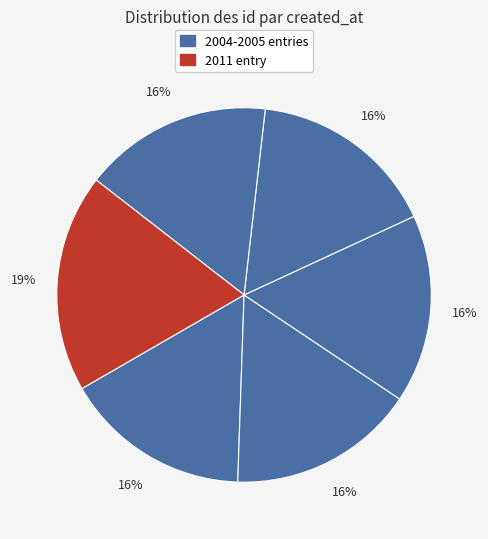

How many slices are in this pie chart?

6